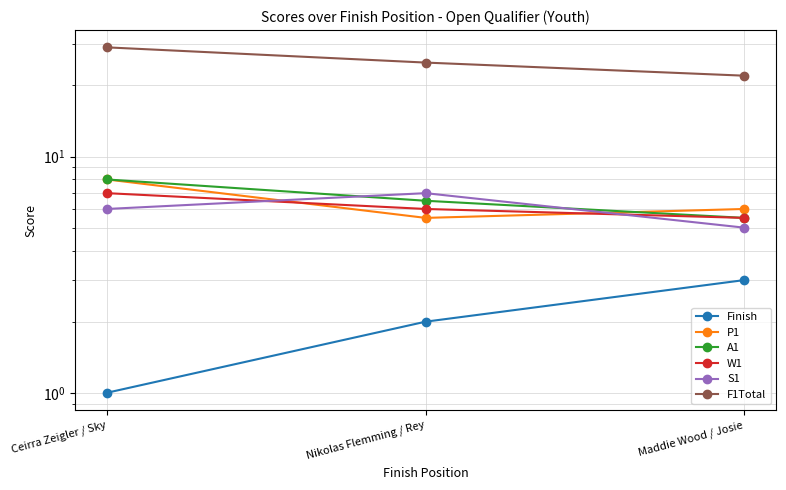

What position from the right is Nikolas Flemming / Rey?

2